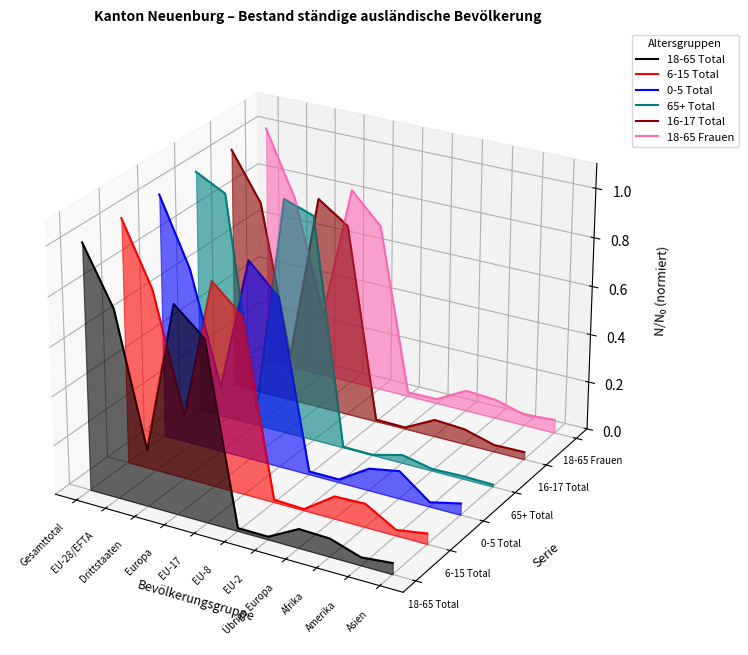

Is the value of 18-65 Total at Asien greater than the value of 6-15 Total at EU-17?

No